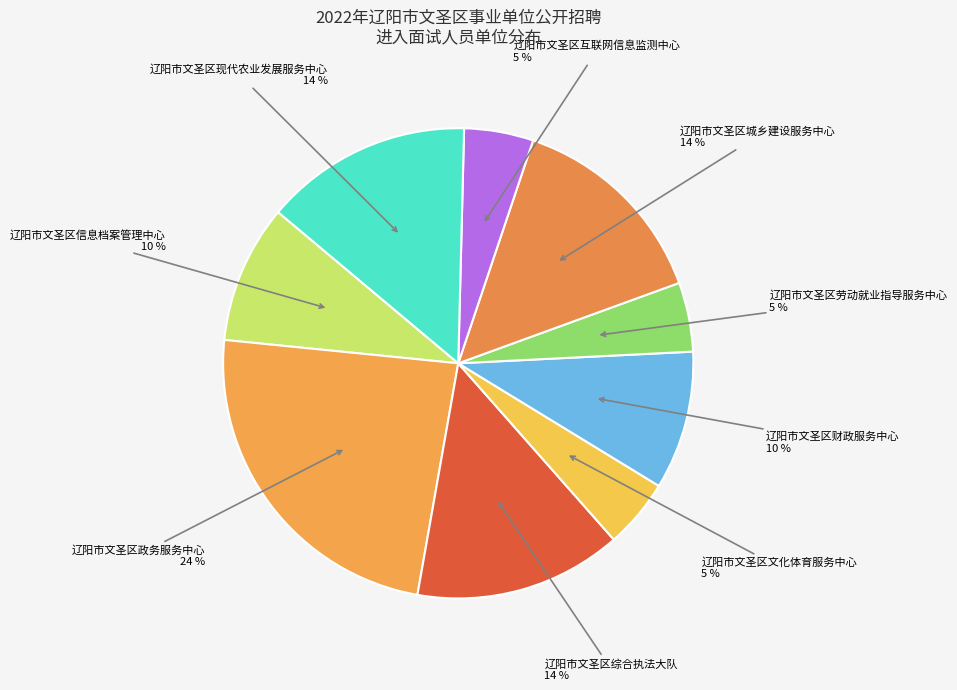

Count the number of slices in the pie.

9